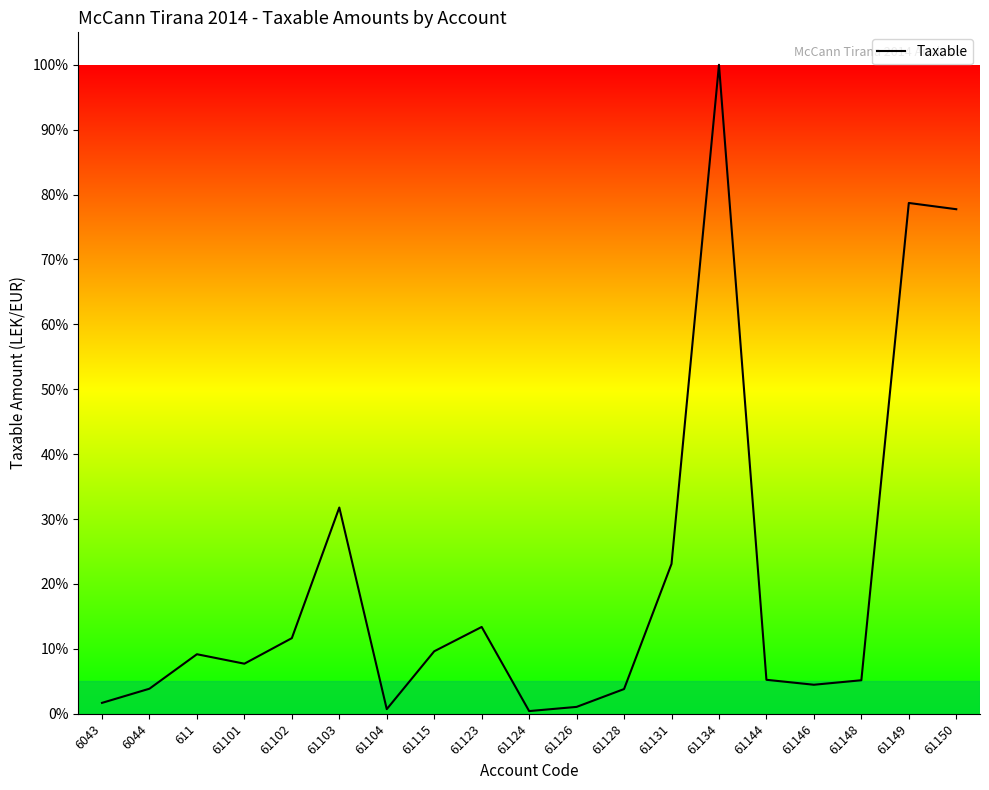

True or false: the data shows 31.8 at 61103.

True